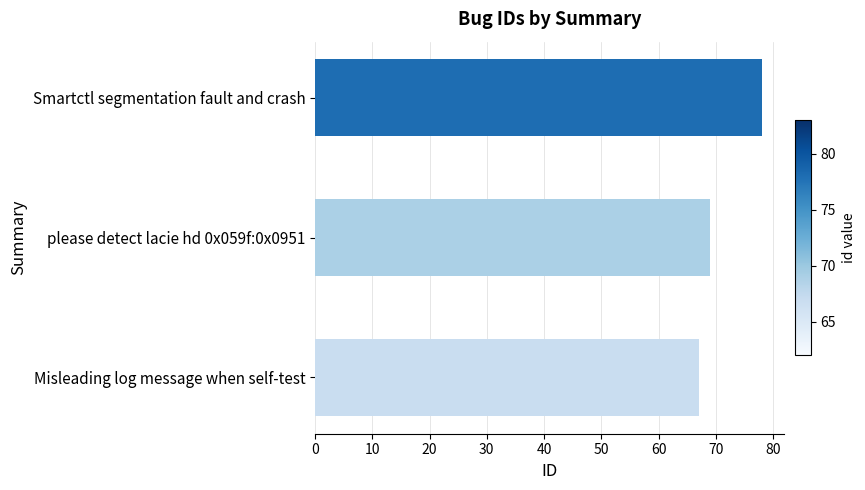

Count the values in the range 67 to 78.

3